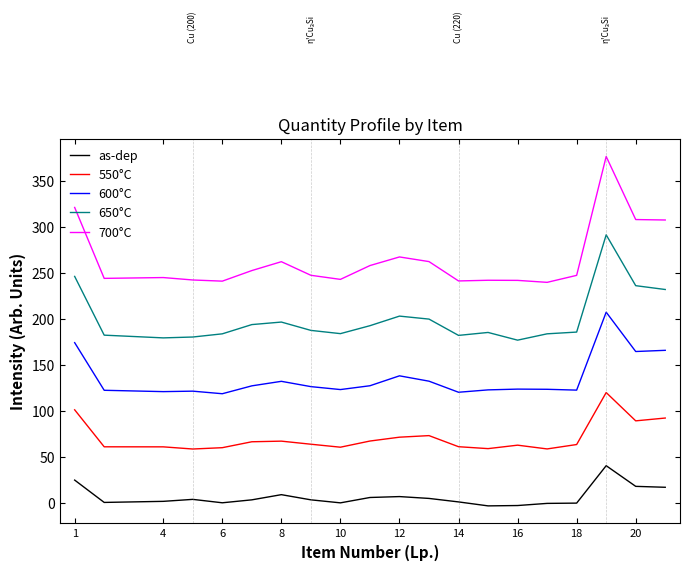

What is the minimum value for as-dep?

-3.0